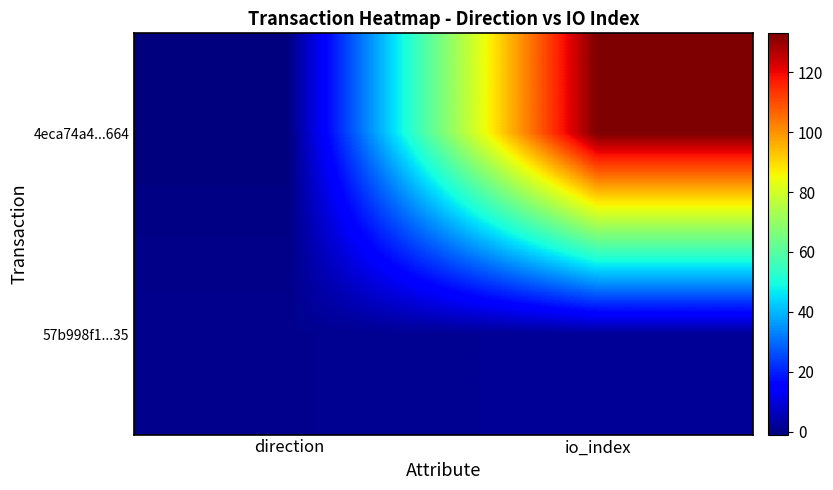

What is the spread (max minus min) of values at io_index?

131